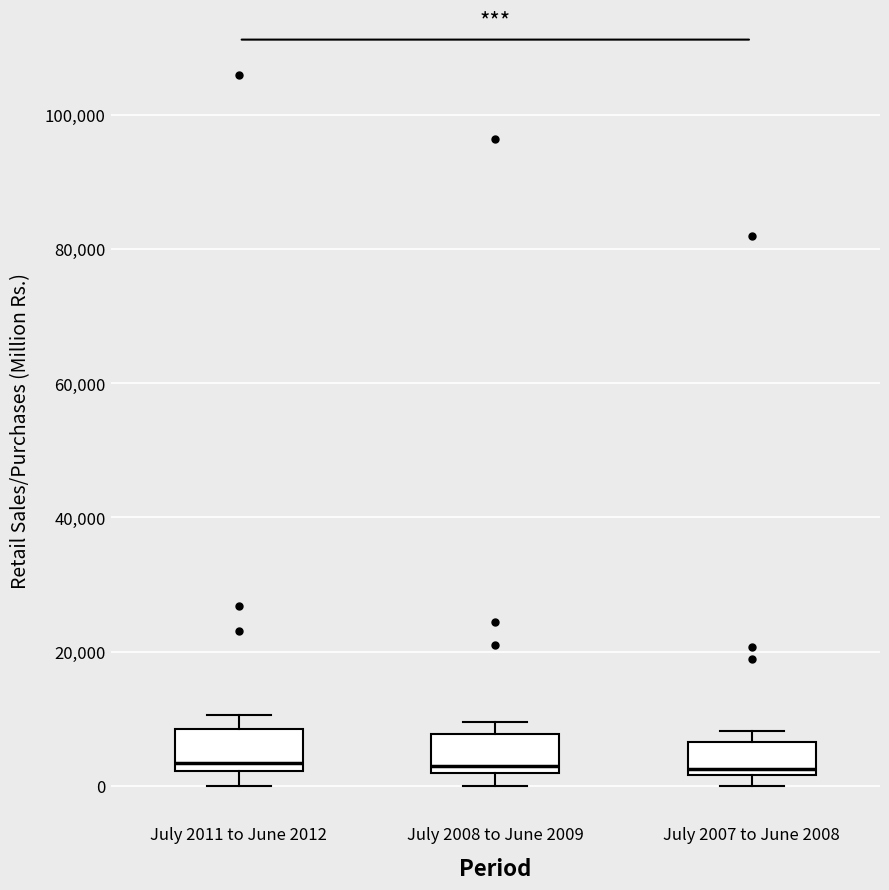

Where is the upper edge of the box for July 2007 to June 2008 on the y-axis? The values are not printed on the chart, so give them approximately, as read against the axis.

6000